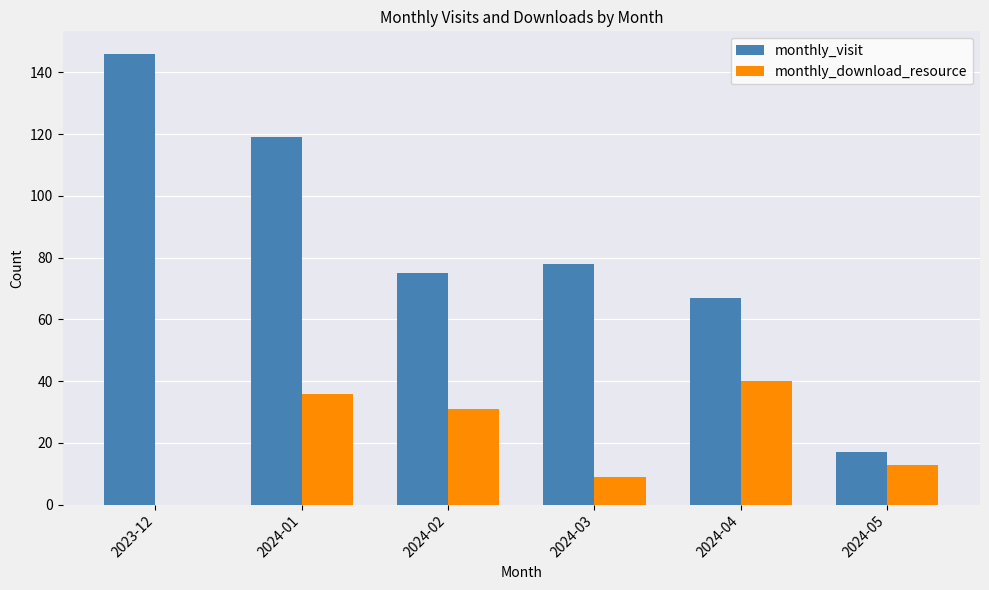

Reading right to left, extract all data points from this chart.

monthly_visit: 17	67	78	75	119	146
monthly_download_resource: 13	40	9	31	36	0